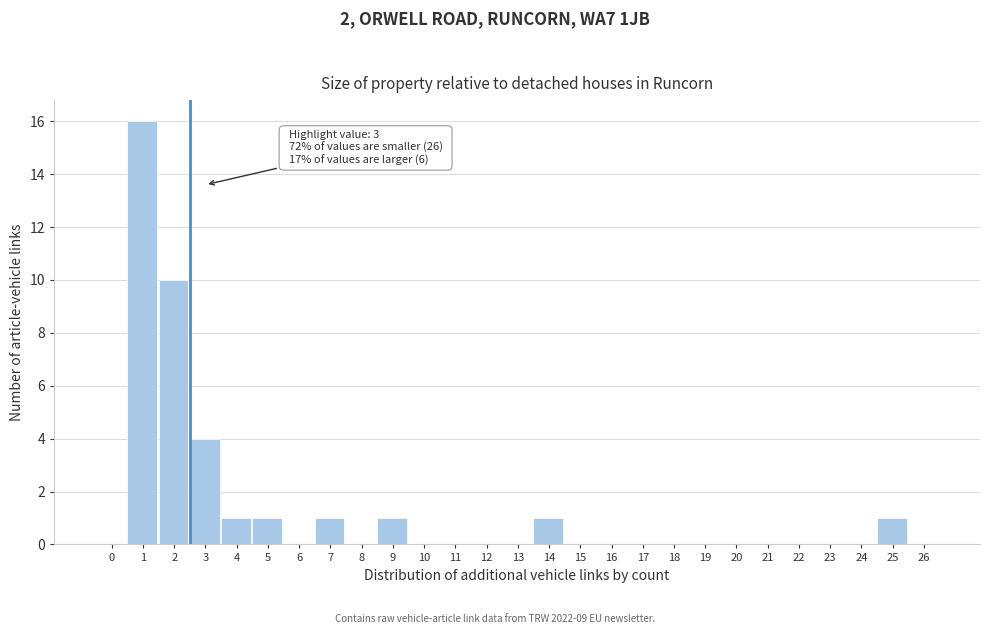

Is it true that the value at 2 is 10?

True